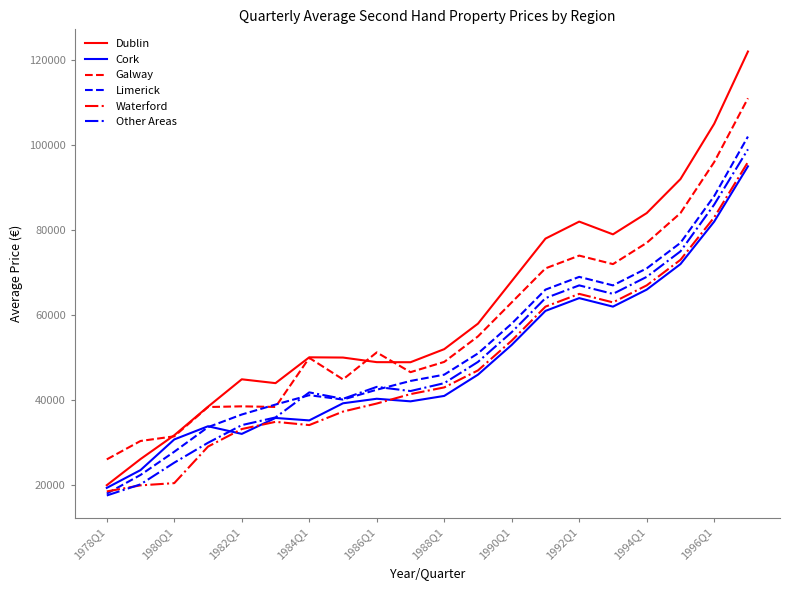

What is the highest value of the Dublin series?

122000